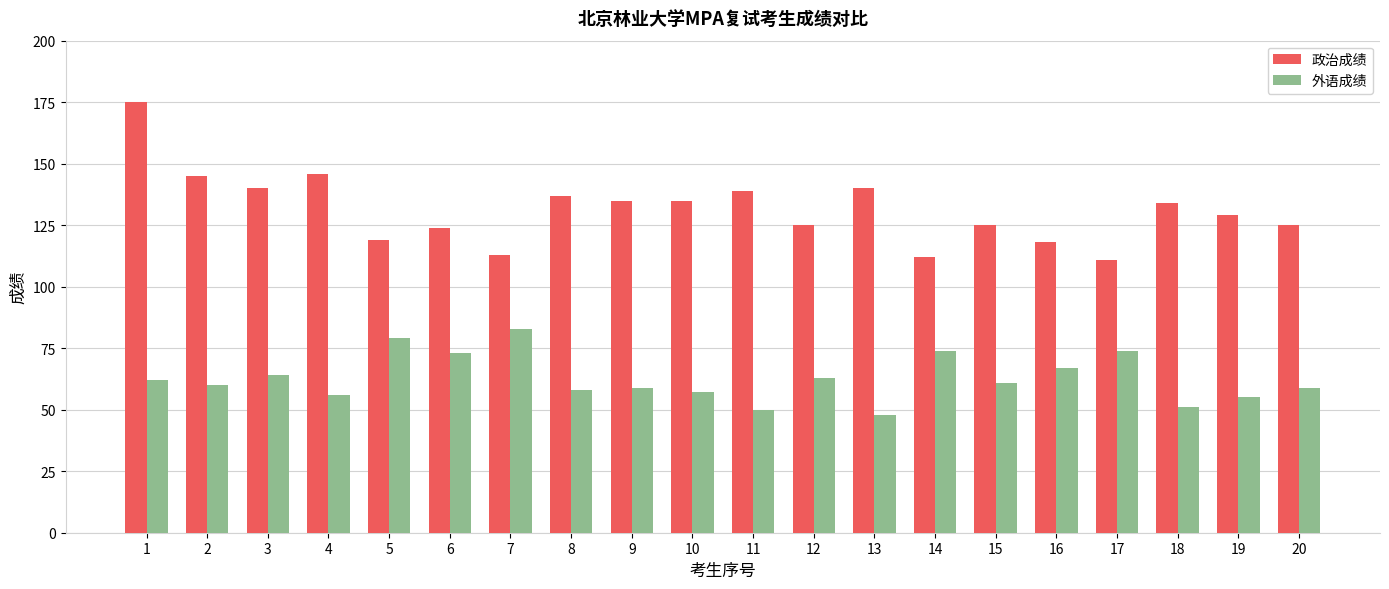

Which series has the largest total across all categories?

政治成绩